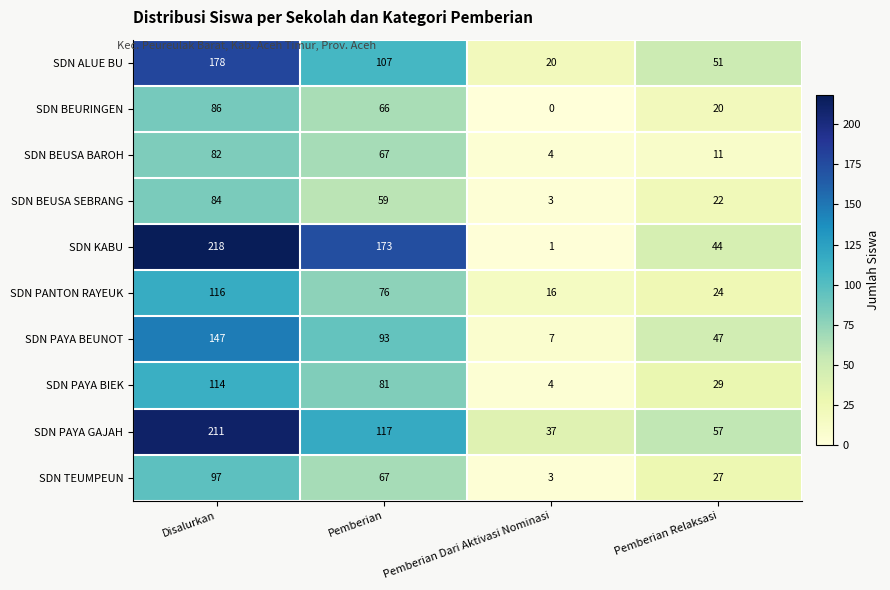

At which category is the sum across all series the highest?

Disalurkan